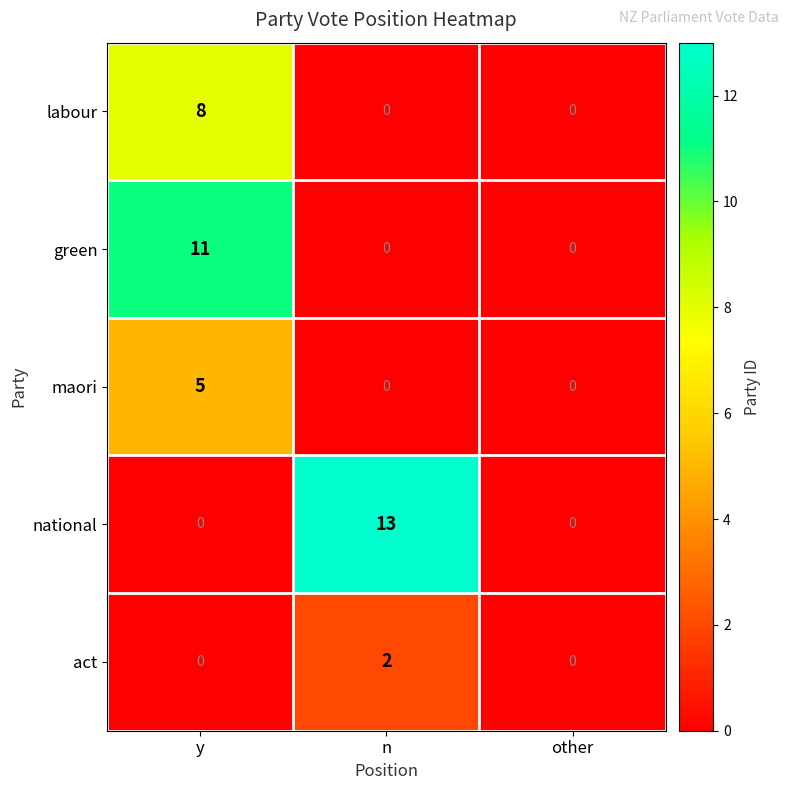

Which category has the highest value in the maori series?

y